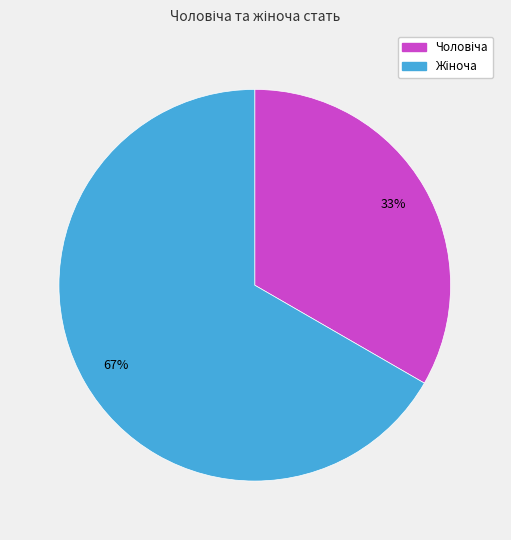

Is there a majority slice in this chart?

Yes